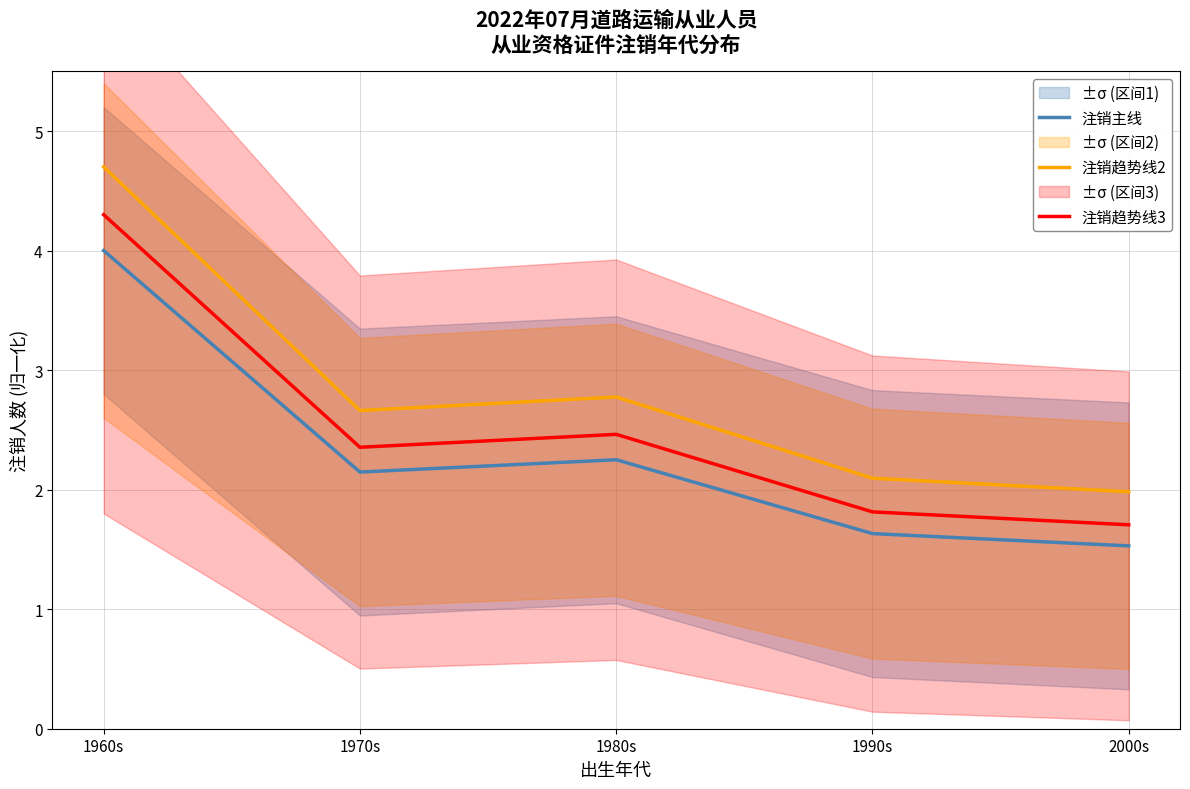

True or false: 注销趋势线2 has a value of 2.1 at 1990s.

True